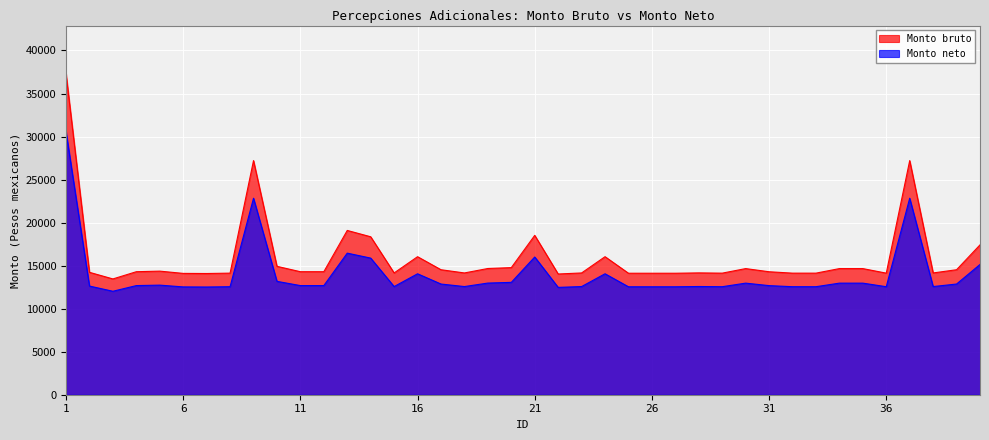

At which category does Monto neto reach its first local valley?

3